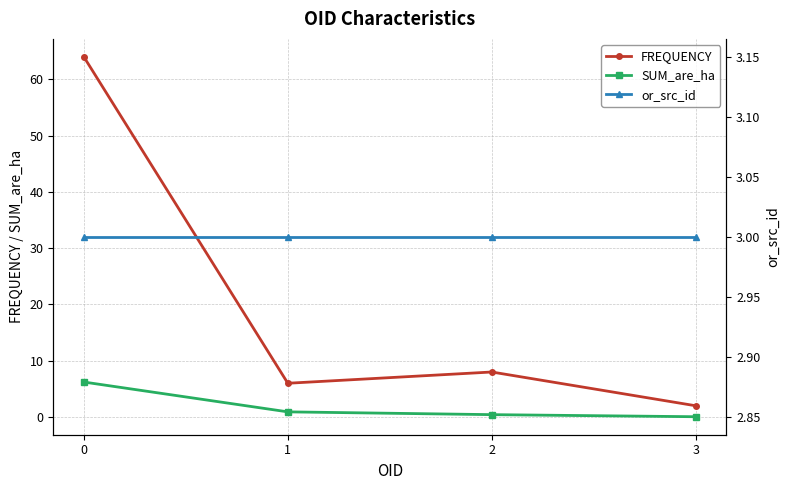

What is the difference between the SUM_are_ha values at 1 and 3?

0.9